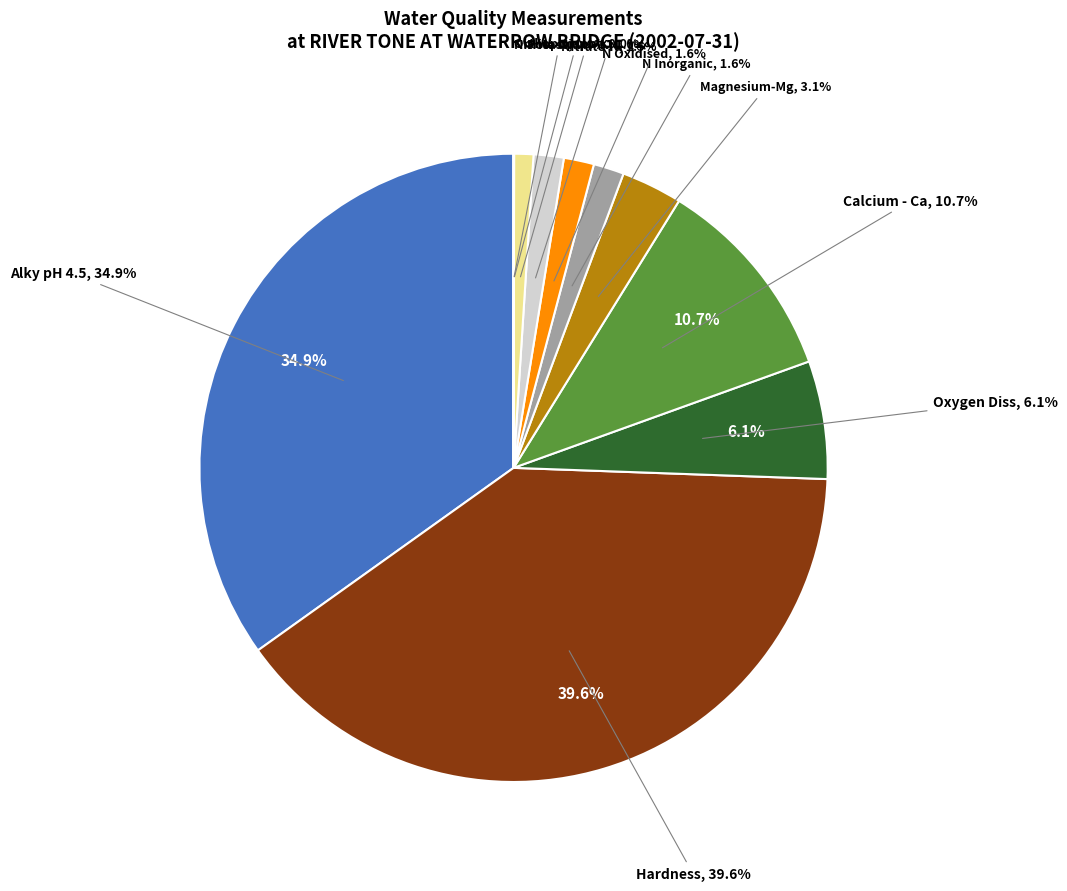

Does Orthophospht represent more than half of the total?

No